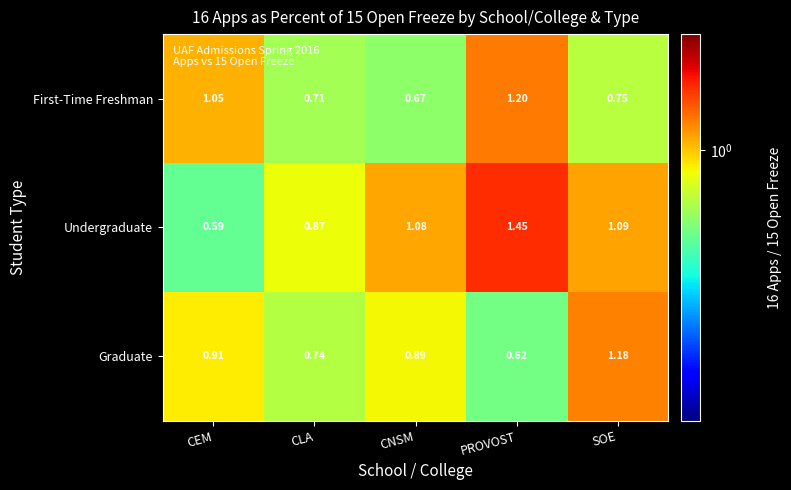

At which label is First-Time Freshman closest to 0?

CNSM